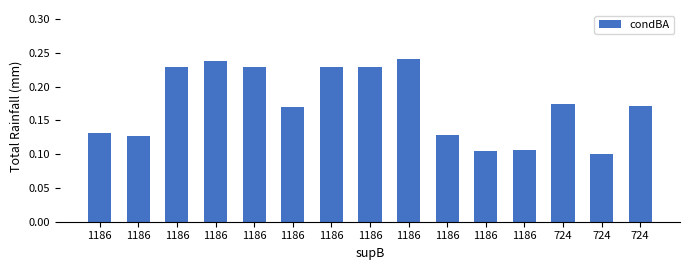

True or false: the data shows 0.1 at 1186.

True